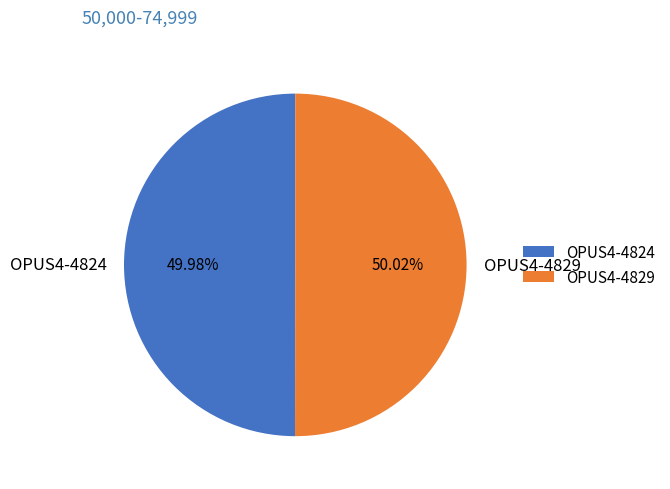

What is the ratio of the value at OPUS4-4829 to the value at OPUS4-4824?

1.0